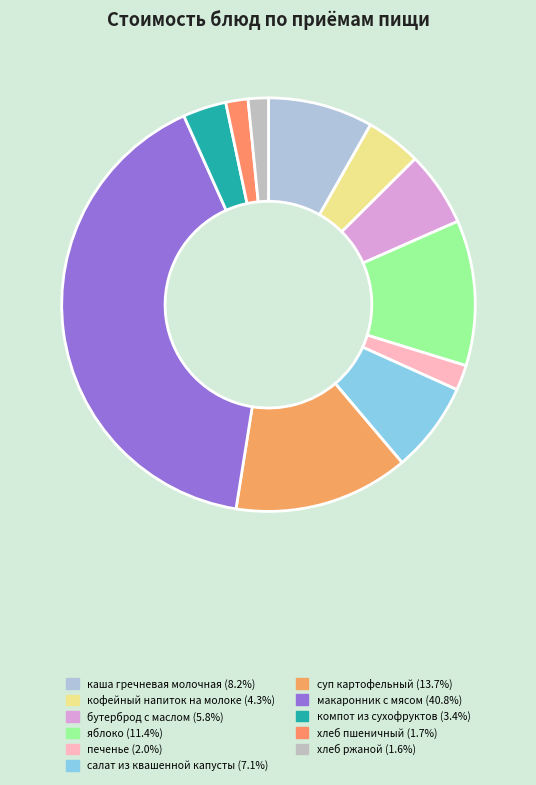

How many slices are in this pie chart?

11